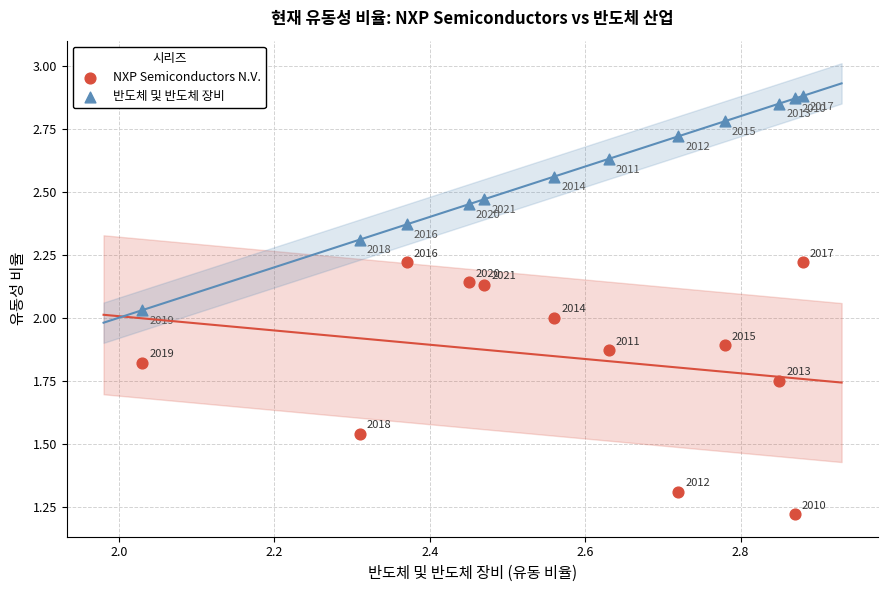

What is the X range (max minus min) for the scatter plot?

0.9